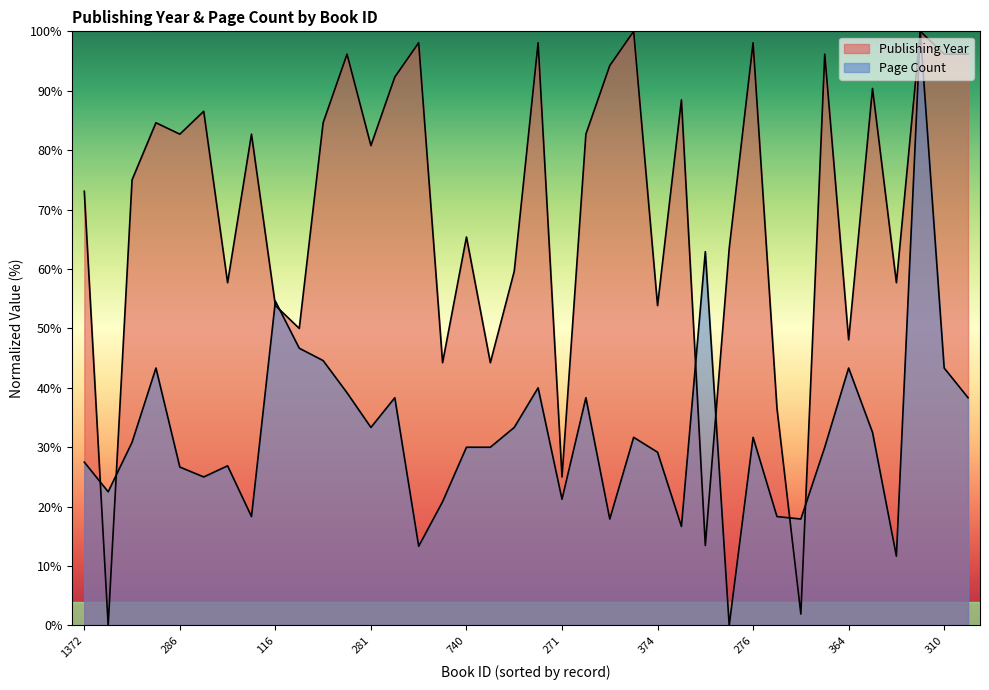

What is the difference between the pageCount values at 740 and 116?

24.6